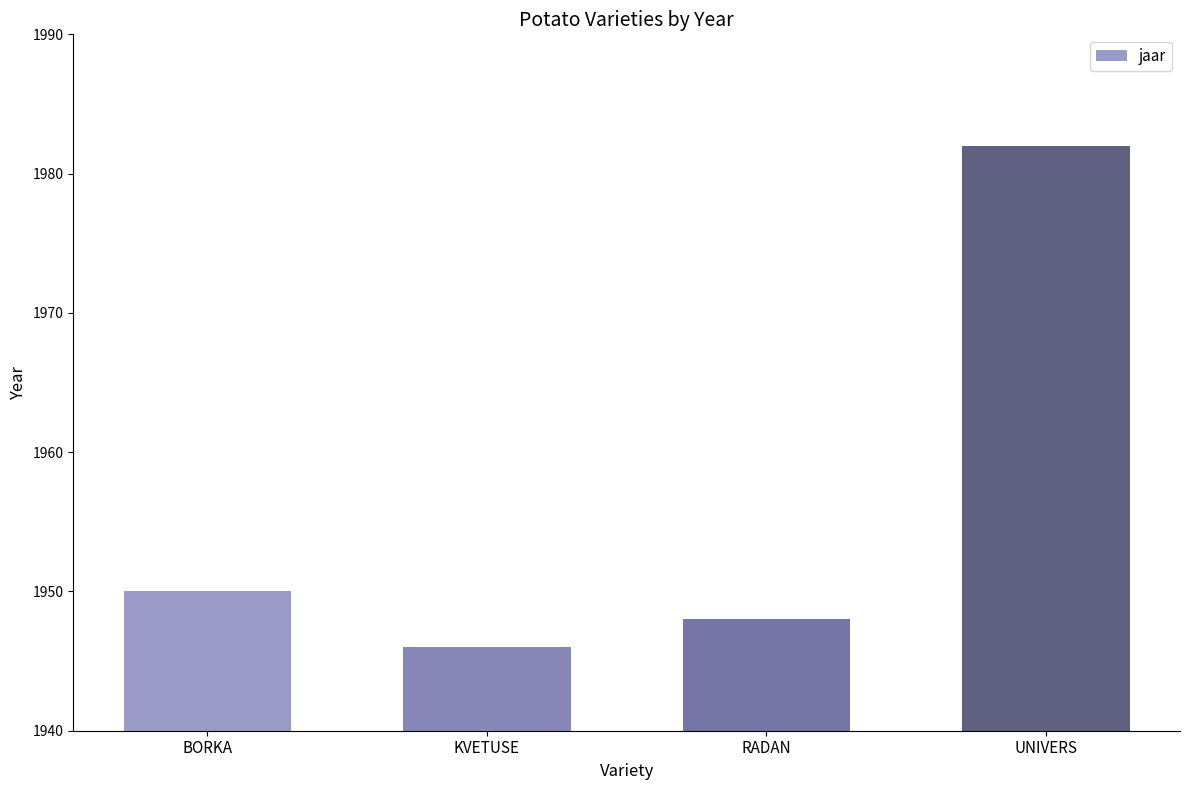

What value does the data have at BORKA, to the nearest 10?

1950